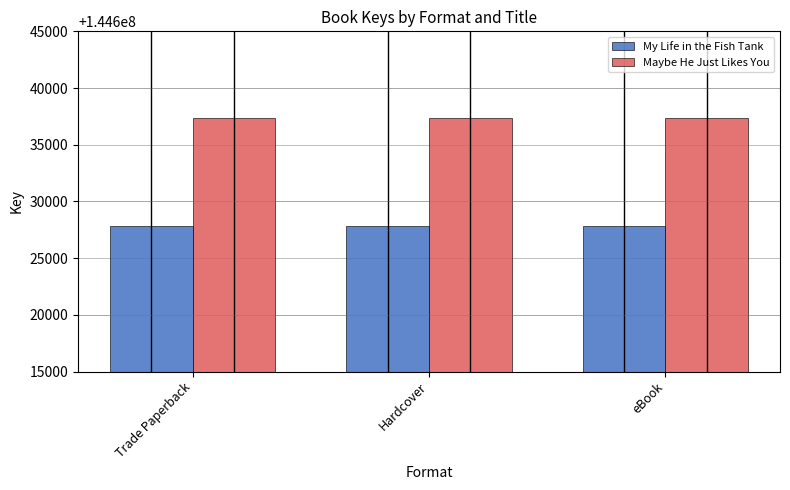

What is the total value across all series at Trade Paperback?

289265219